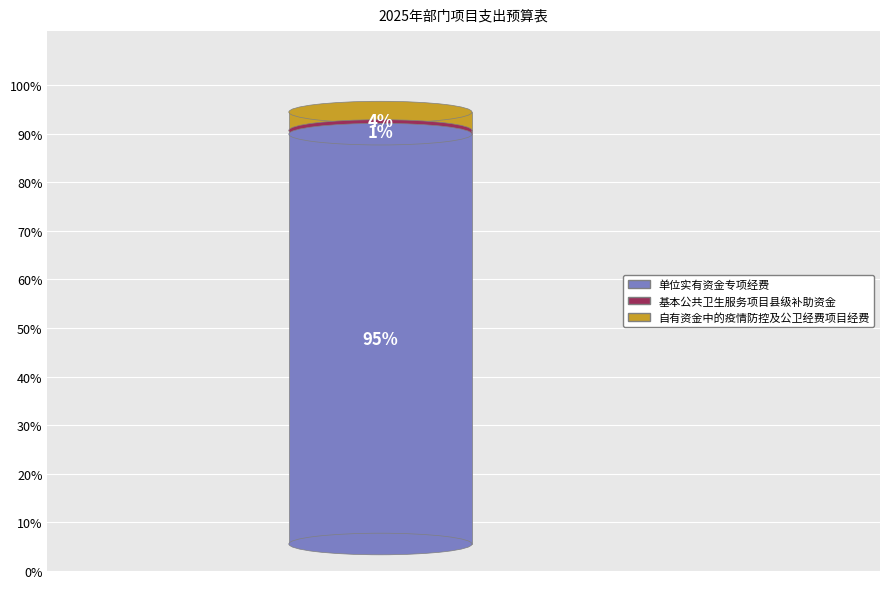

What is the largest slice in the pie chart?

单位实有资金专项经费